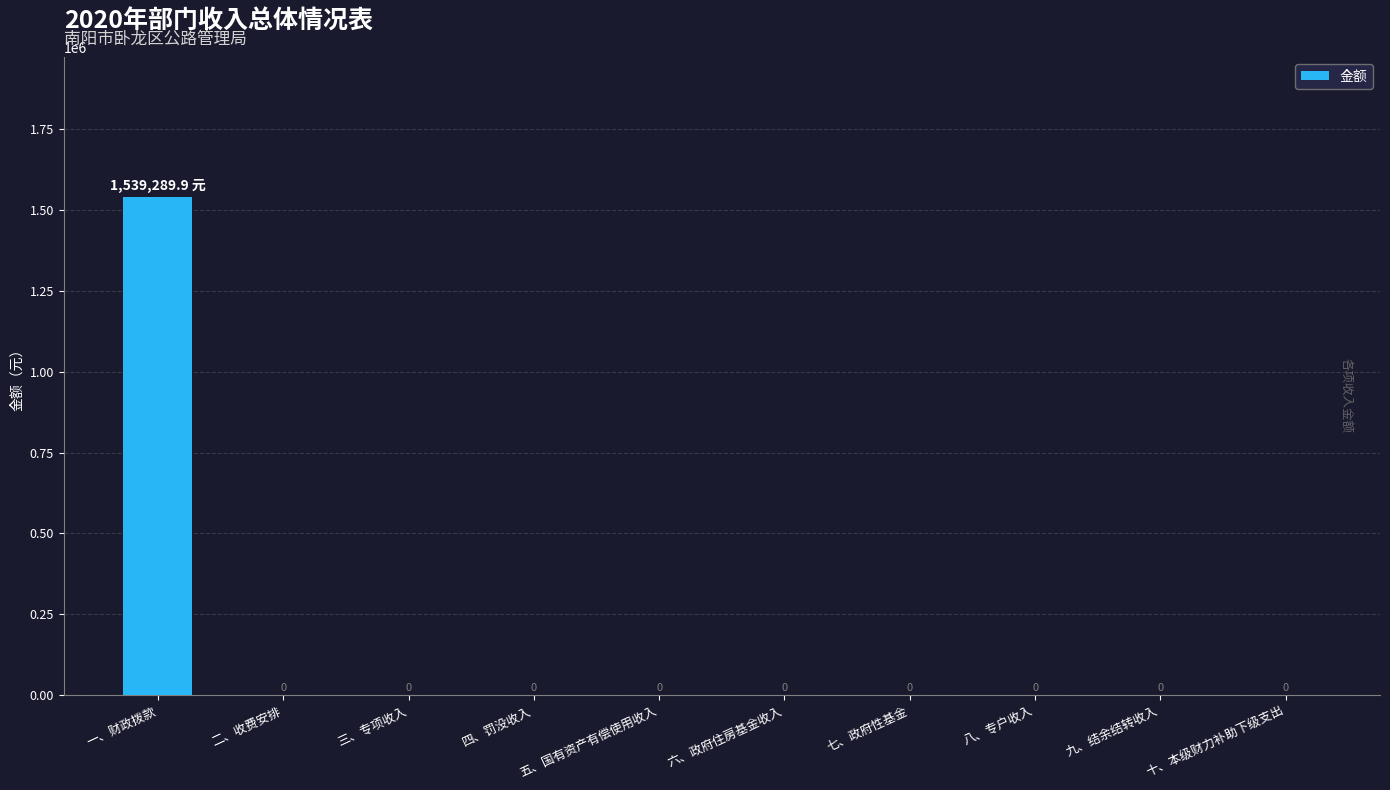

How many values exceed 0?

1